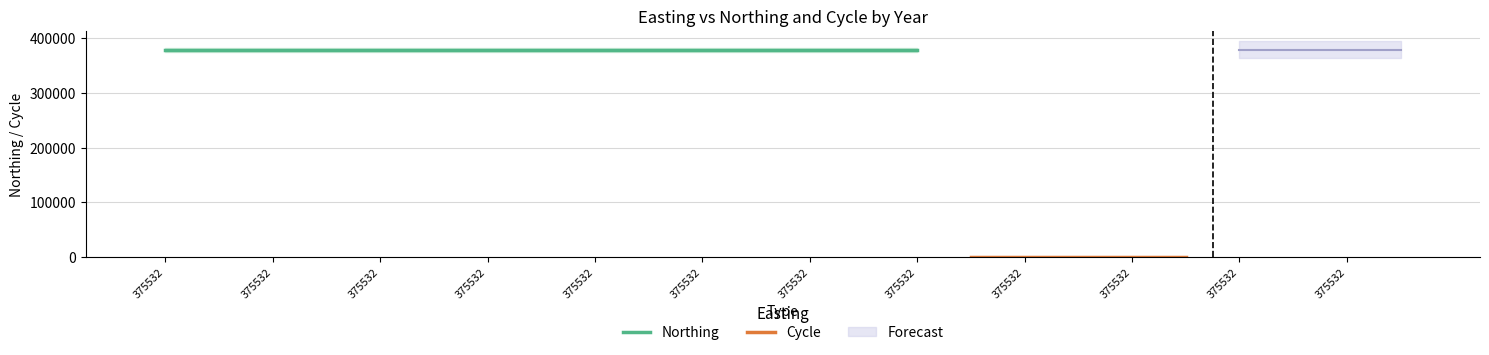

Rank the series by their average value, from highest to lowest.

Northing, Cycle